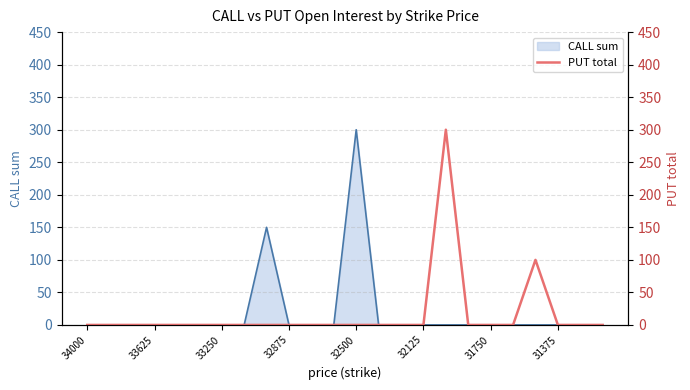

At which label does CALL sum reach its peak?

32500